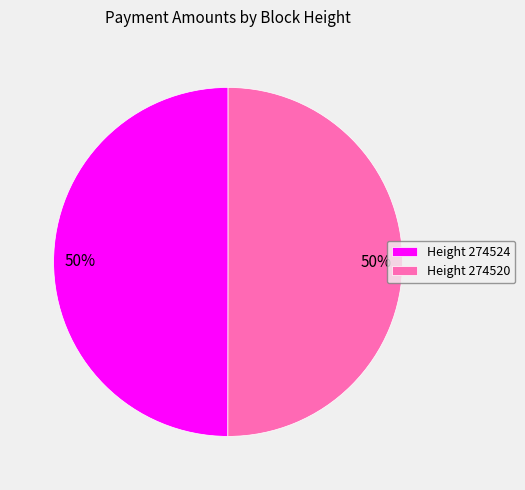

To the nearest percent, what percentage of the pie is Height 274520?

50%